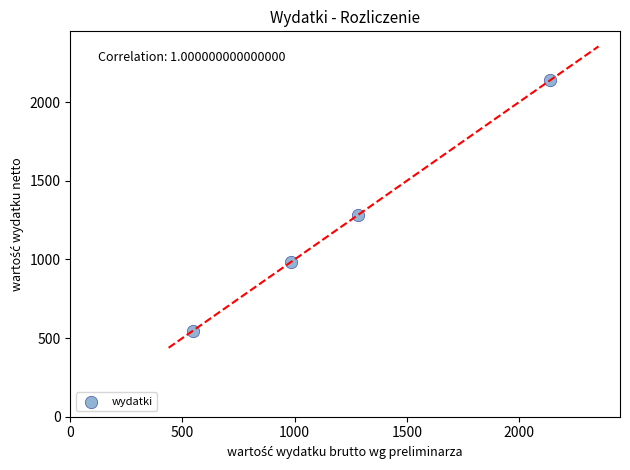

What Y value in the scatter plot is closest to 1343?

1284.0